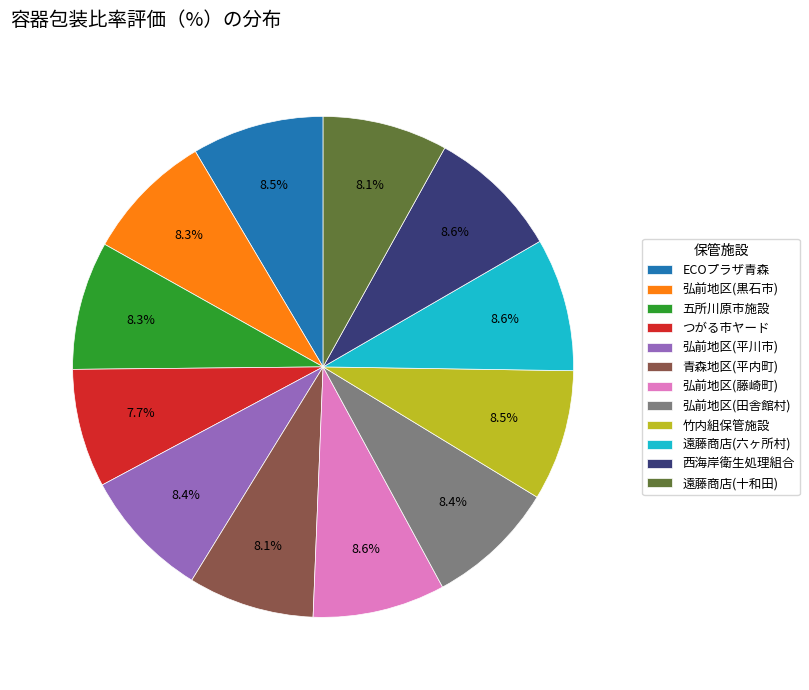

What is the ratio of the value at 弘前地区(田舎館村) to the value at 弘前地区(平川市)?

1.0